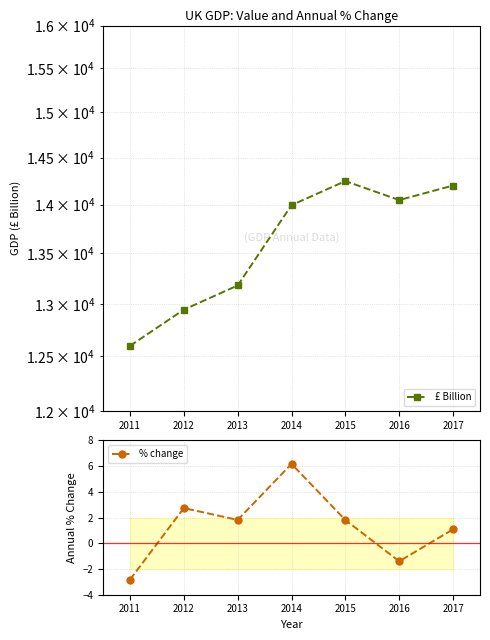

The % change series shows 1.9 at 2017. True or false?

False